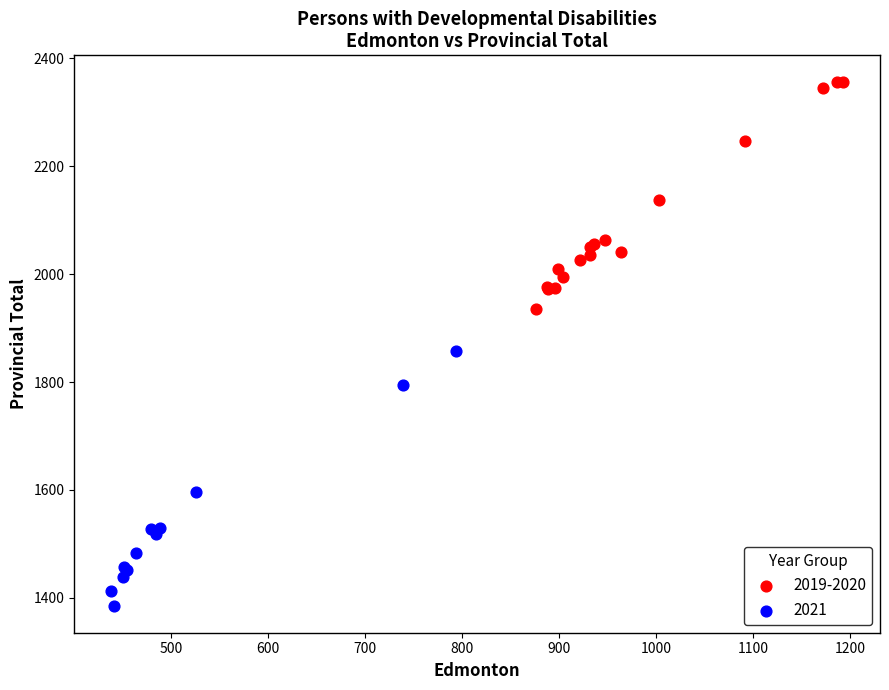

Which series reaches the maximum Y coordinate?

2019-2020